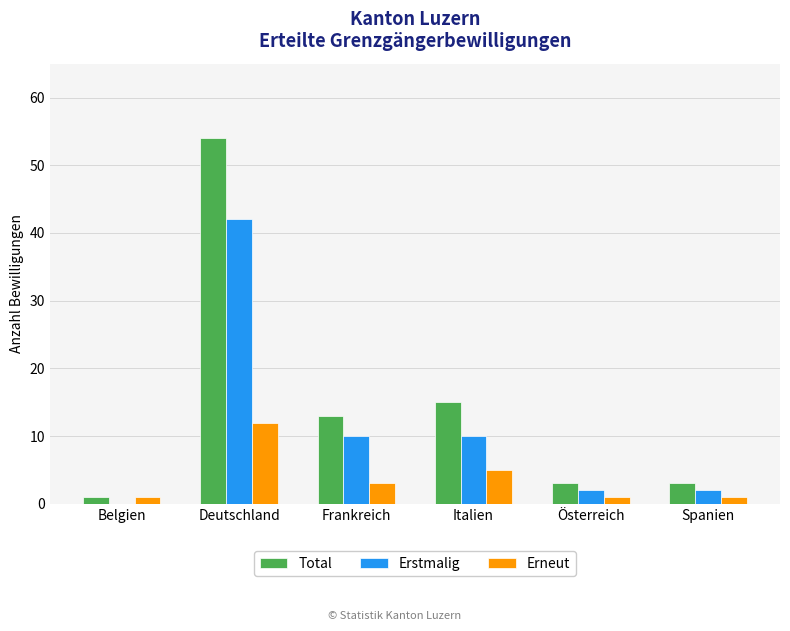

Where does the Erneut series first go above 3?

Deutschland